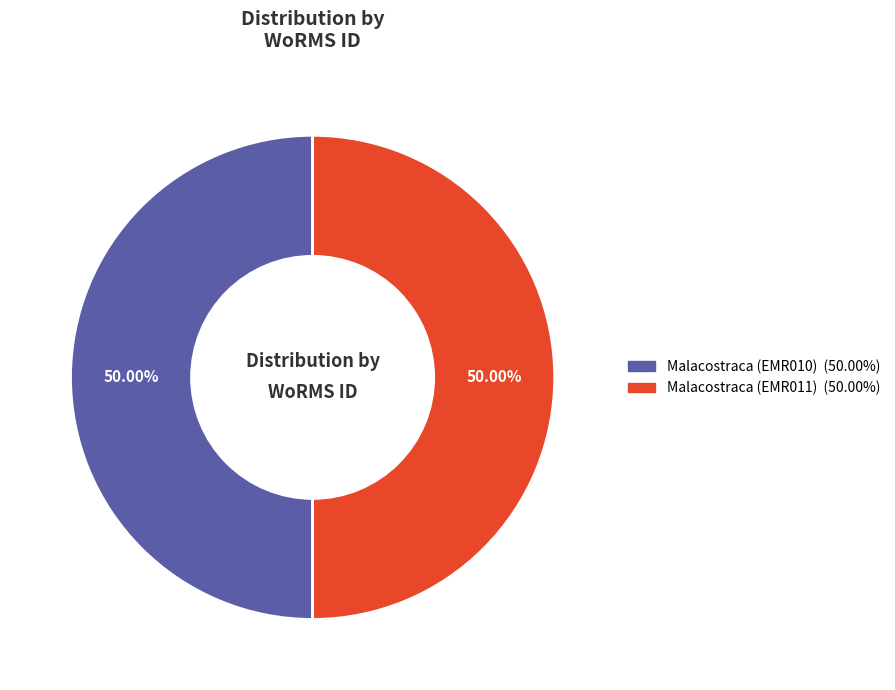

Count the number of slices in the pie.

2